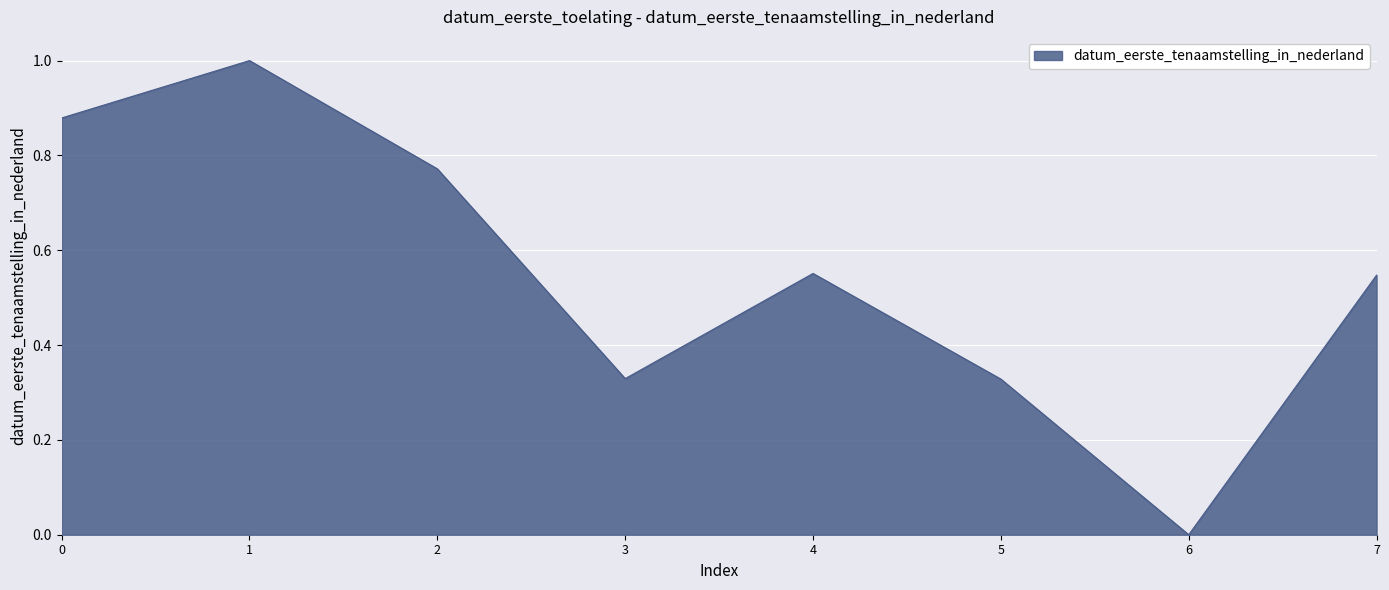

What is the change in value from 2 to 6?

-0.8